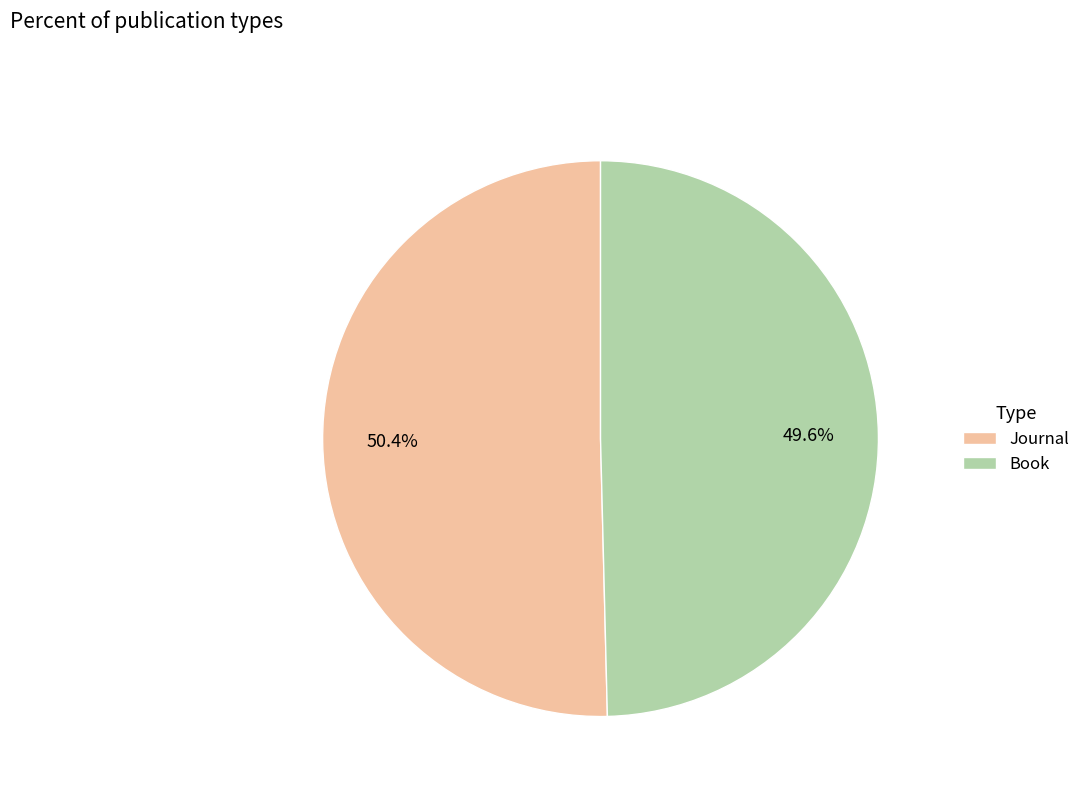

Does Journal represent more than half of the total?

Yes